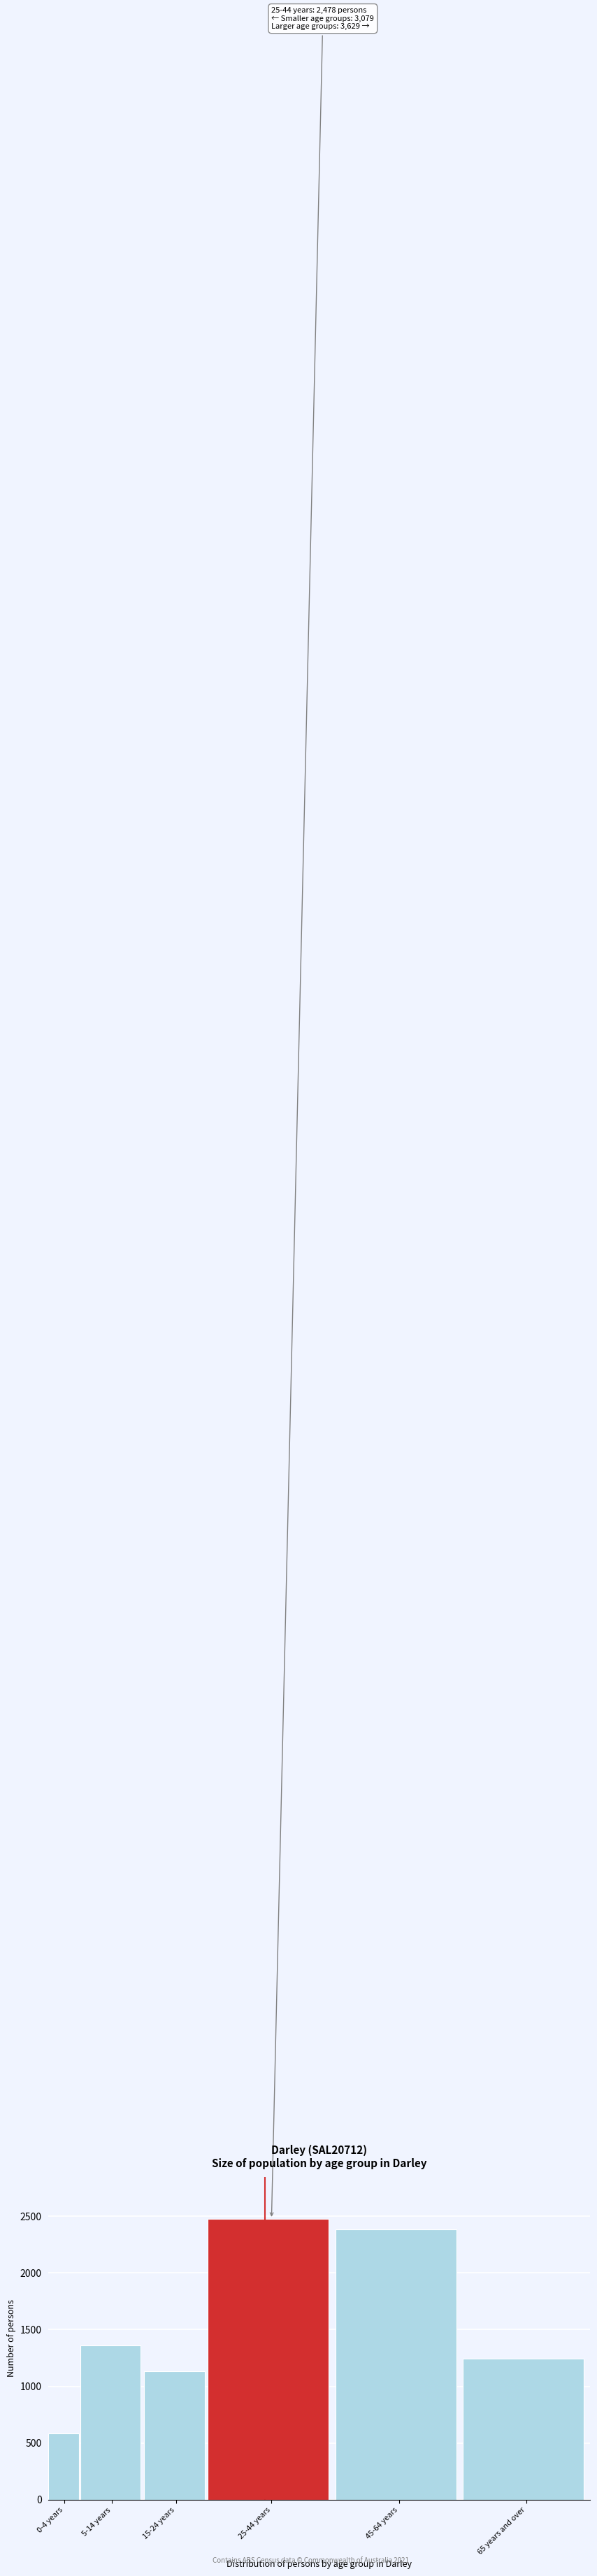

Reading left to right, extract all data points from this chart.

583	1361	1135	2478	2386	1243